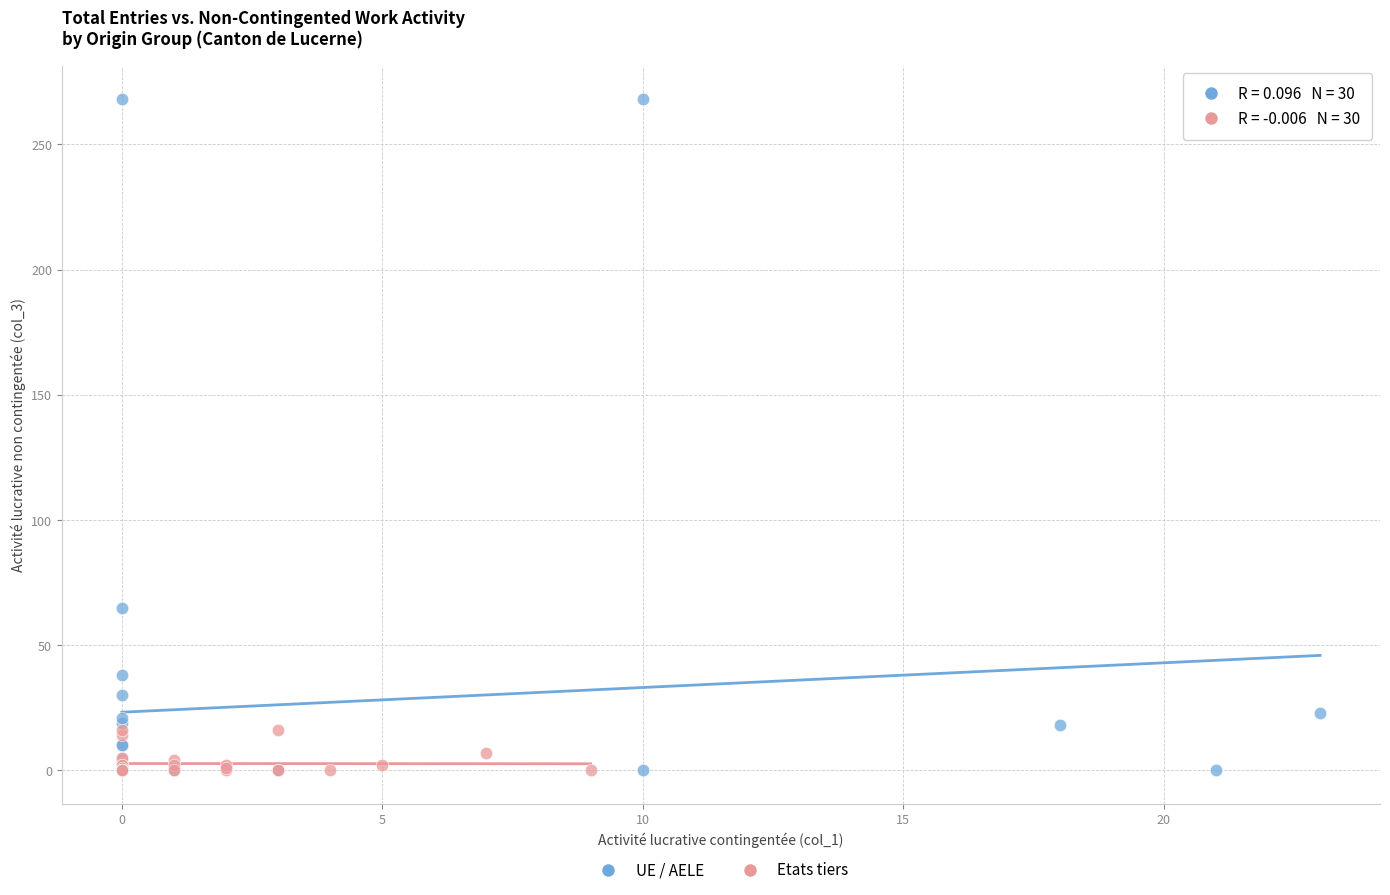

Which series reaches the maximum Y coordinate?

UE / AELE